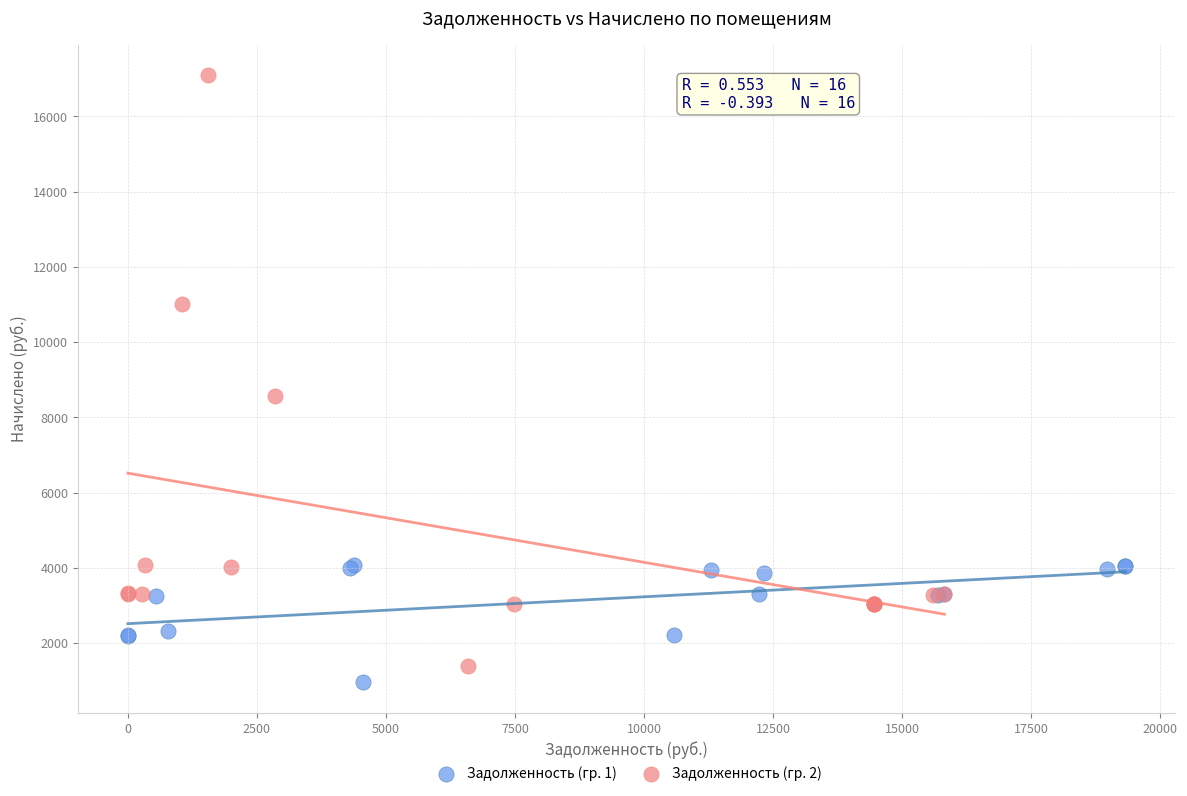

Which series has the widest spread of Y values?

Задолженность (гр. 2)